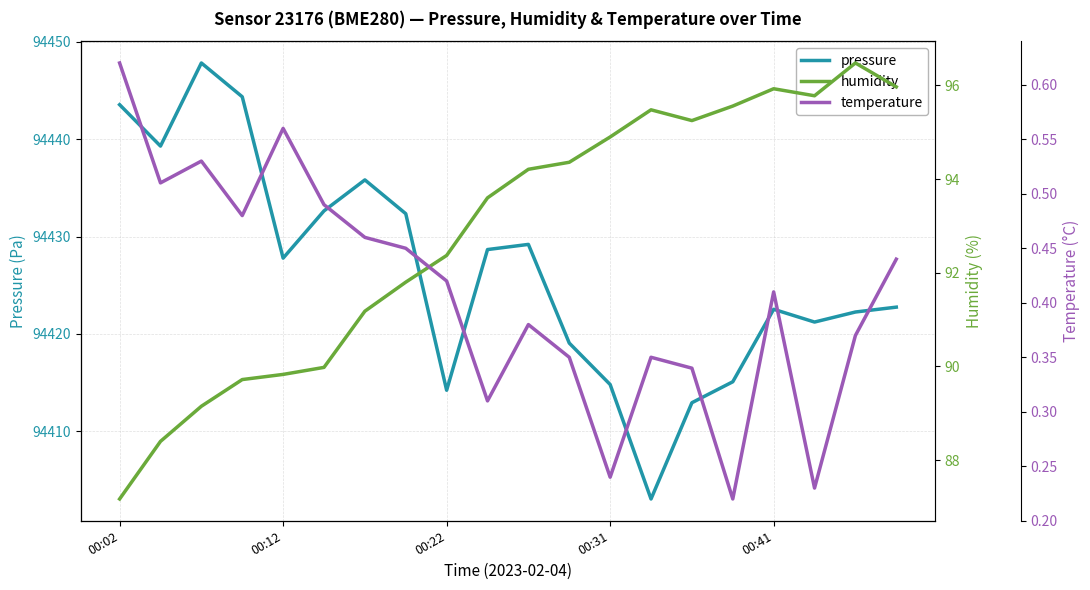

True or false: pressure has a value of 94443.5 at 00:02.

True